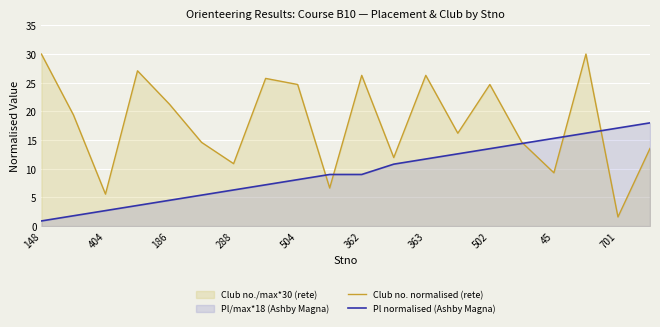

True or false: Pl normalised (Ashby Magna) has more than 0 interior local peaks.

False